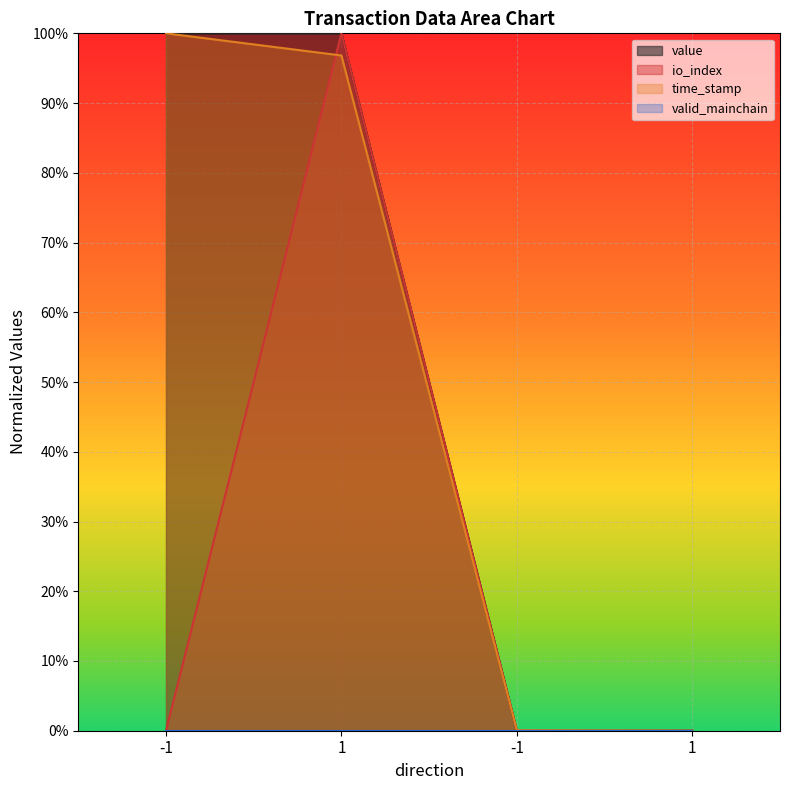

Does the chart display data point markers on the line(s)?

No